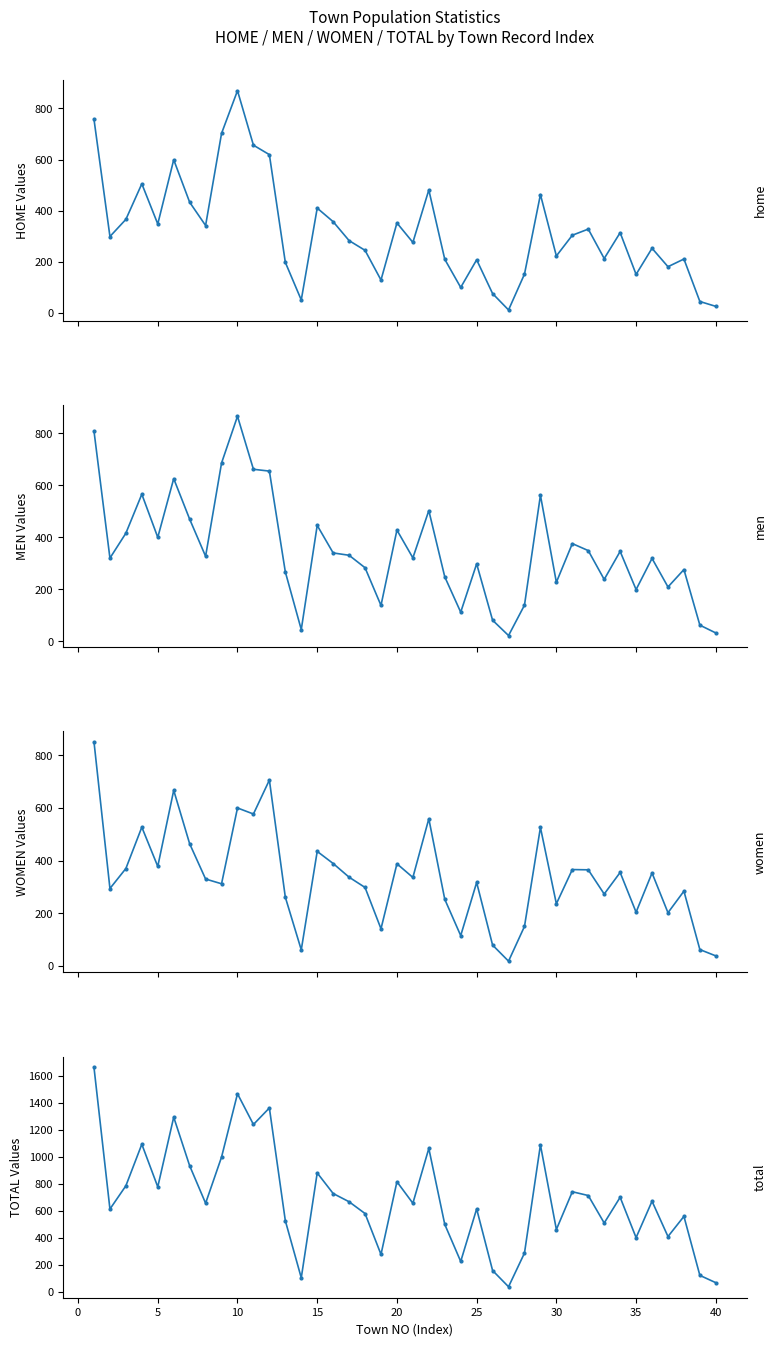

How many interior local valleys does the HOME series have?

12